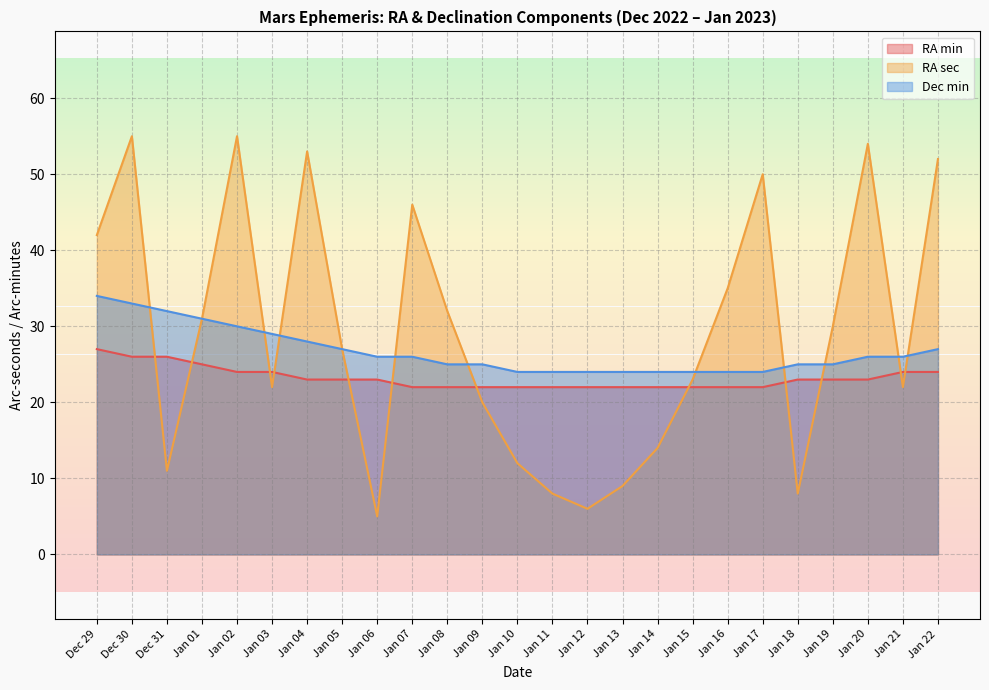

Which series has the largest total across all categories?

RA sec